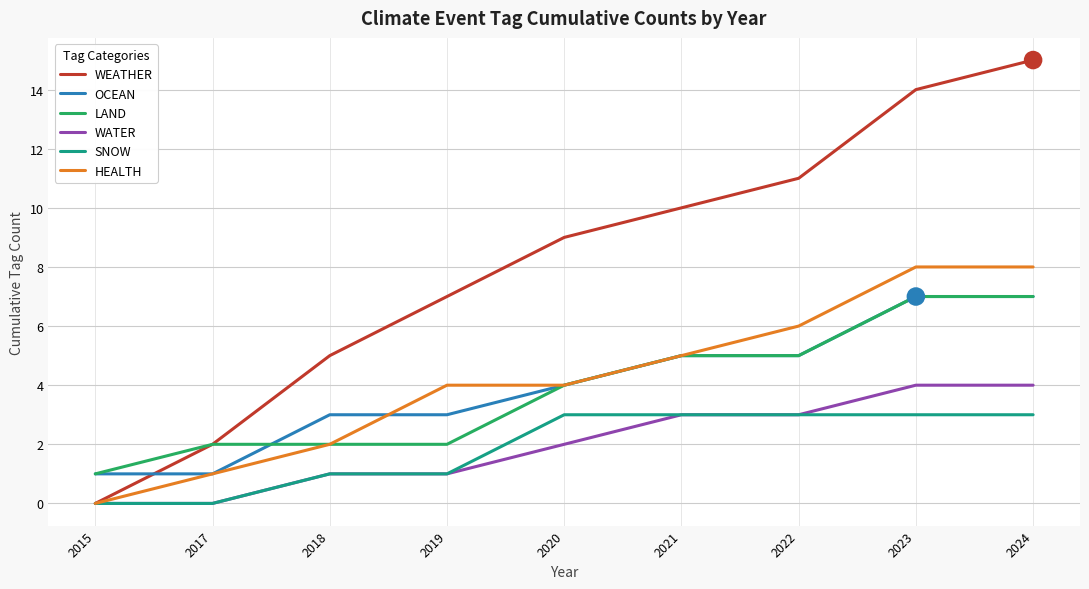

Is the value of HEALTH at 2019 greater than the value of WATER at 2018?

Yes